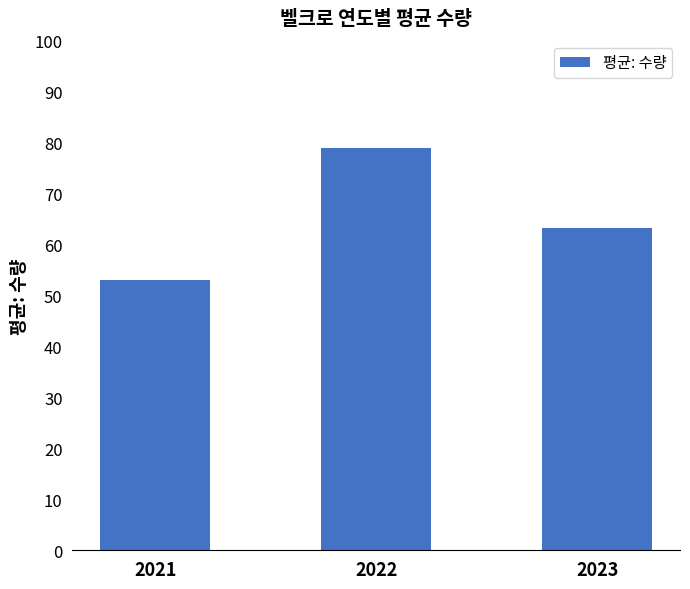

Is it true that the value at 2023 is 63.3?

True